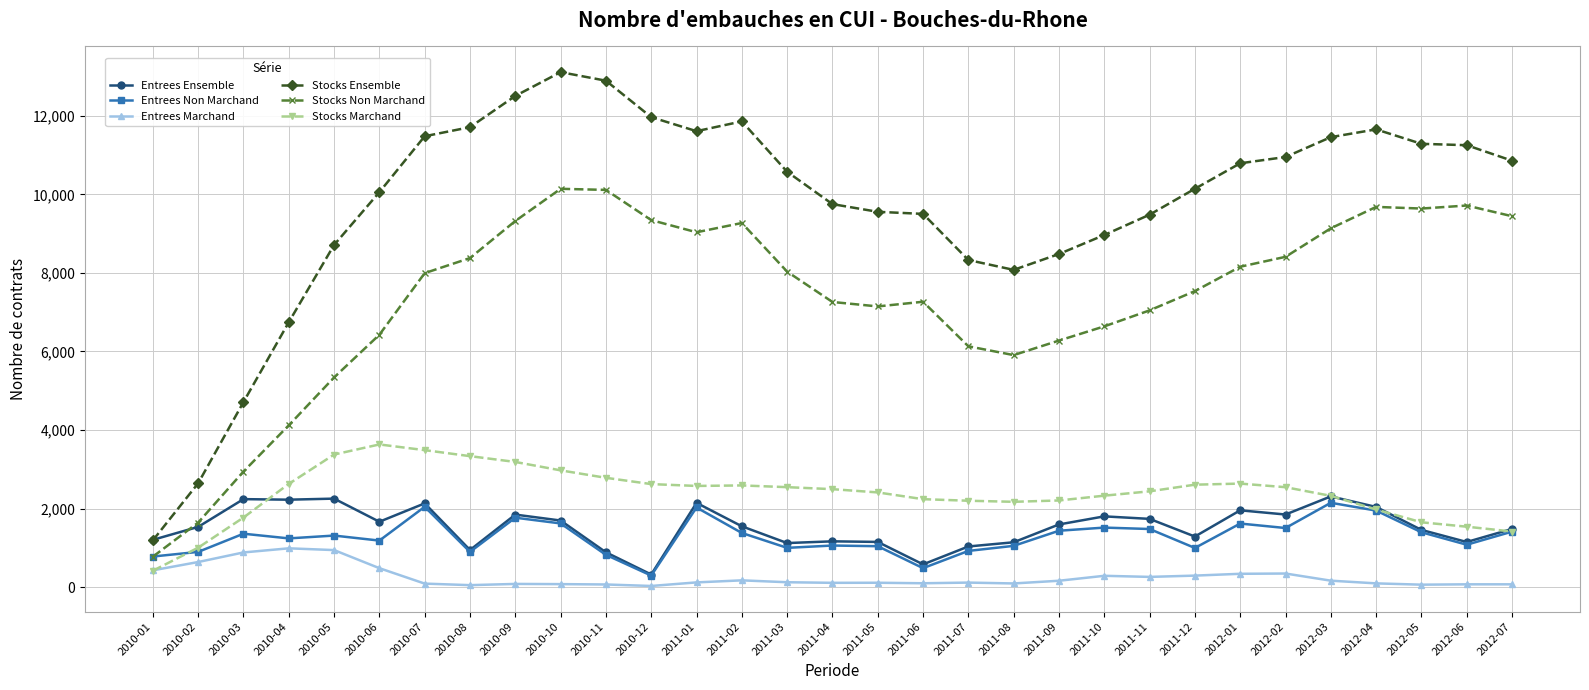

The Entrees Marchand series shows 107 at 2011-04. True or false?

True